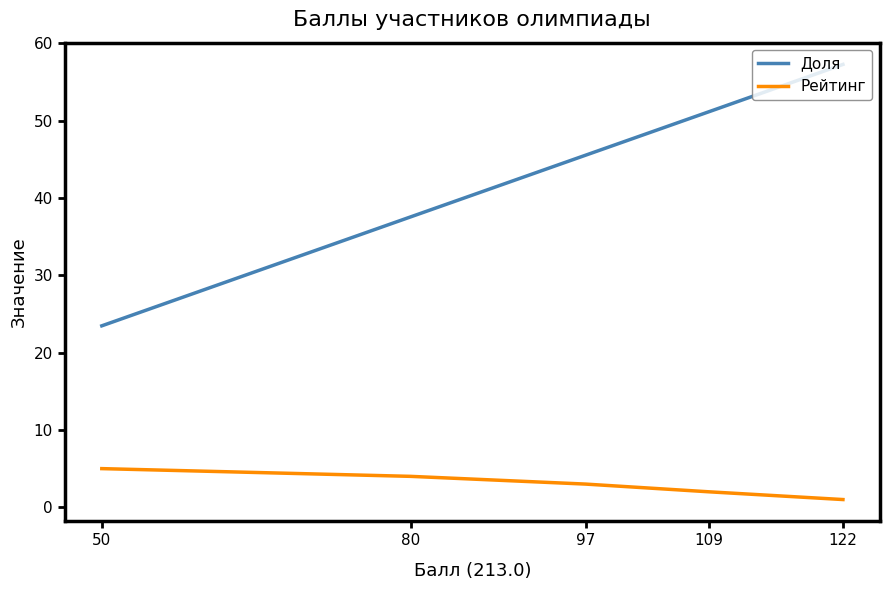

At which label does Рейтинг reach its peak?

50